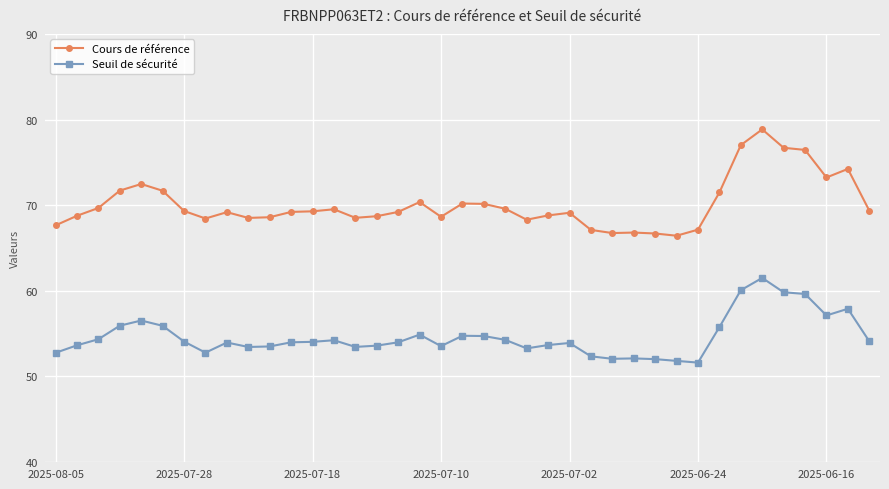

Does the chart have visible grid lines?

Yes